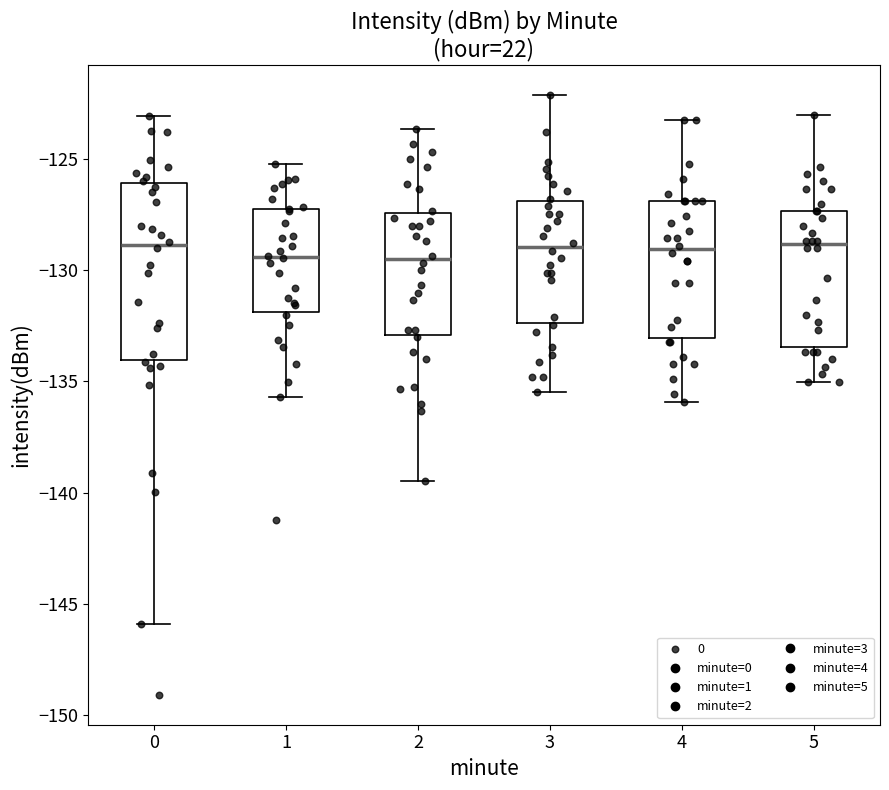

Reading left to right, read every box against the y-axis: the position of its median line, the range the box covers, and the ends of its whiskers. The values are not printed on the chart, so give them approximately, as read against the axis.

0: median -129.0, box -134.0 to -126.0, whiskers -146.0 to -123.0
1: median -129.5, box -132.0 to -127.5, whiskers -135.5 to -125.0
2: median -129.5, box -133.0 to -127.5, whiskers -139.5 to -123.5
3: median -129.0, box -132.5 to -127.0, whiskers -135.5 to -122.0
4: median -129.0, box -133.0 to -127.0, whiskers -136.0 to -123.0
5: median -129.0, box -133.5 to -127.5, whiskers -135.0 to -123.0